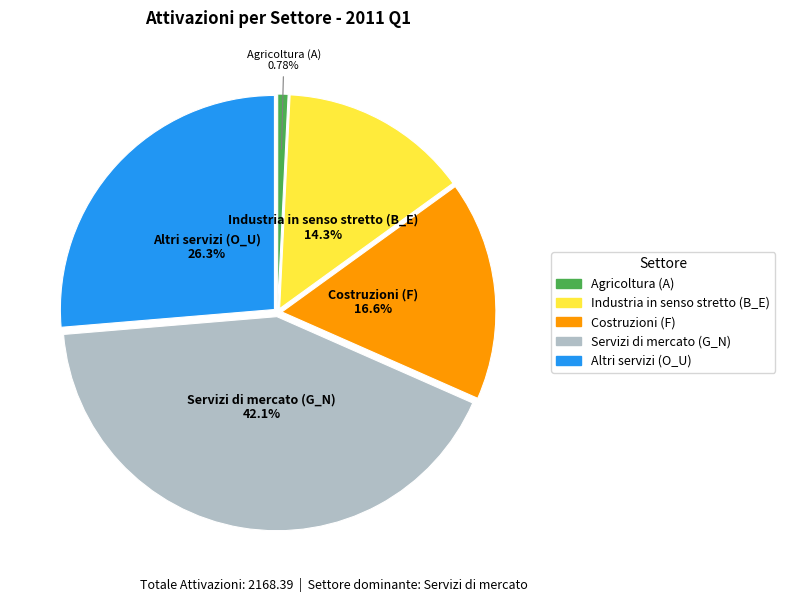

What is the smallest slice in the pie chart?

Agricoltura (A)